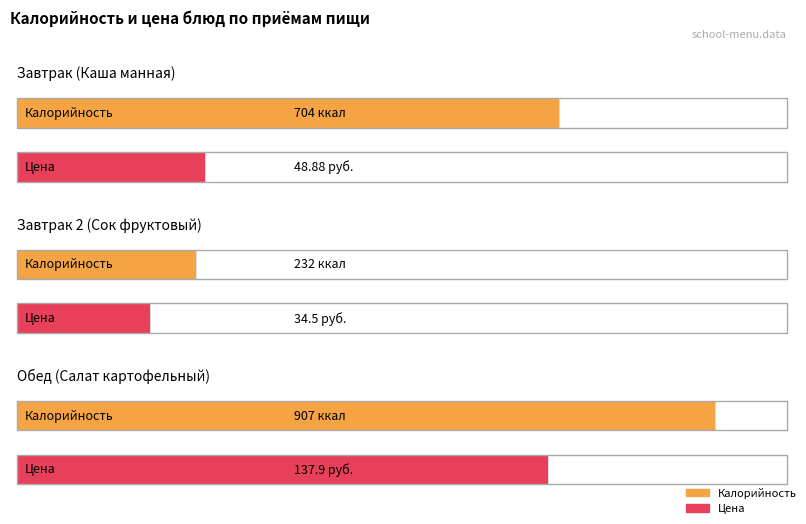

Reading right to left, what are all the values shown in this chart?

Калорийность: 907.0	232.0	704.0
Цена: 137.9	34.5	48.9